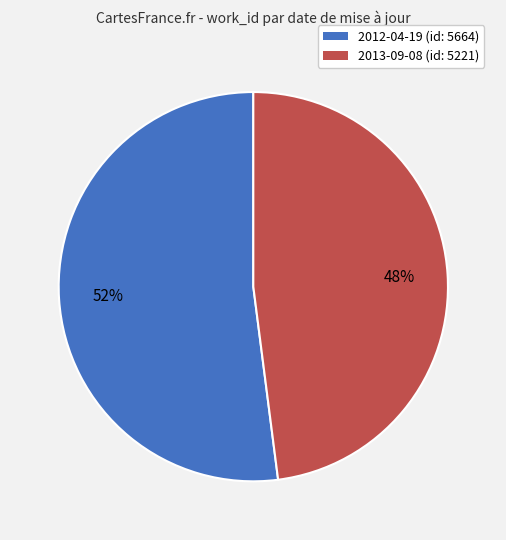

How many segments does this pie chart have?

2